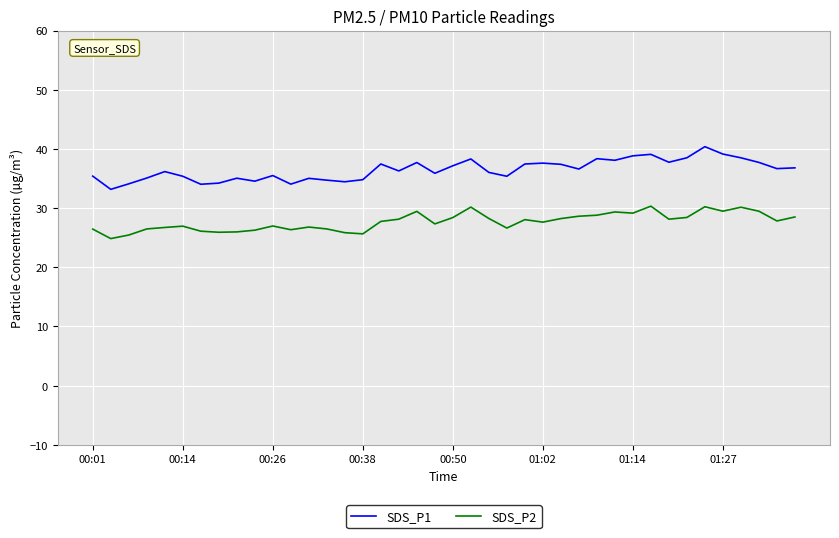

How many lines are shown in the chart?

2